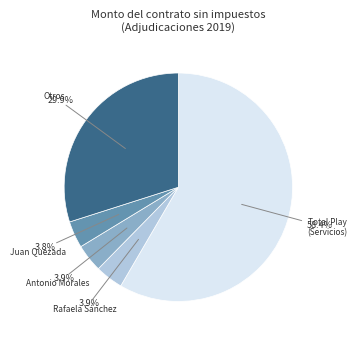

How many segments does this pie chart have?

5